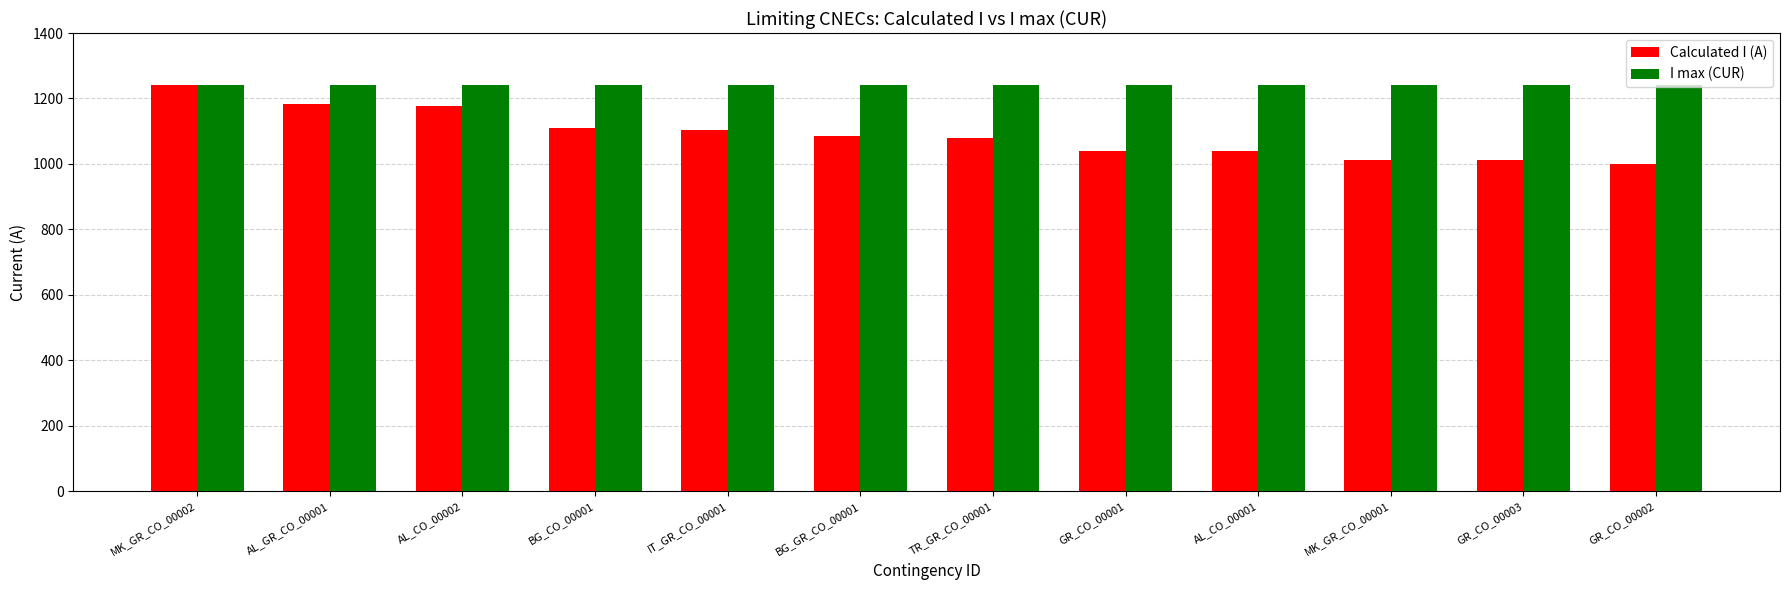

True or false: Calculated I (A) has a value of 285 at IT_GR_CO_00001.

False